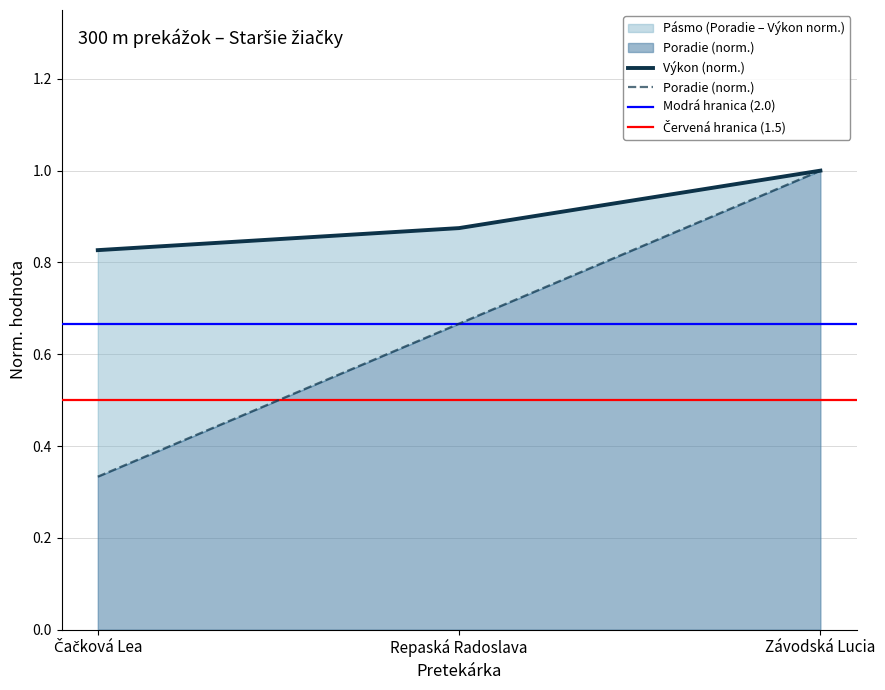

List the labels in order of Poradie value, largest first.

Závodská Lucia, Repaská Radoslava, Čačková Lea